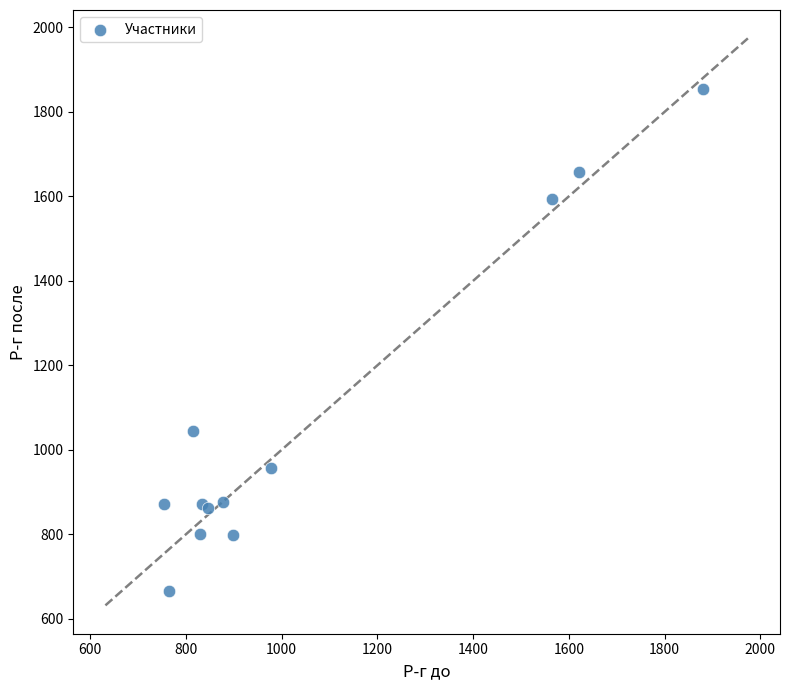

What Y value in the scatter plot is closest to 1259?

1044